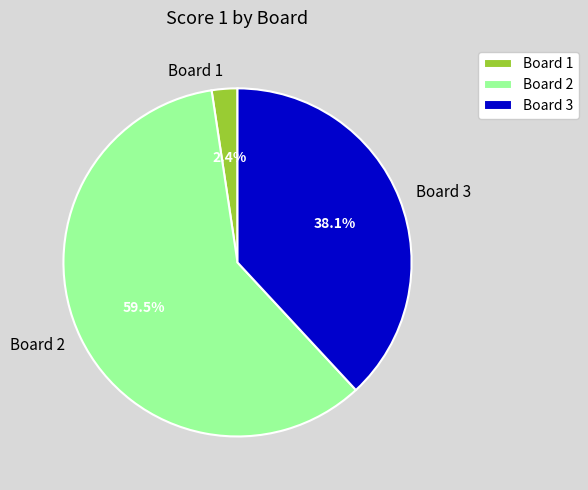

To the nearest percent, what percentage of the pie is Board 1?

2%